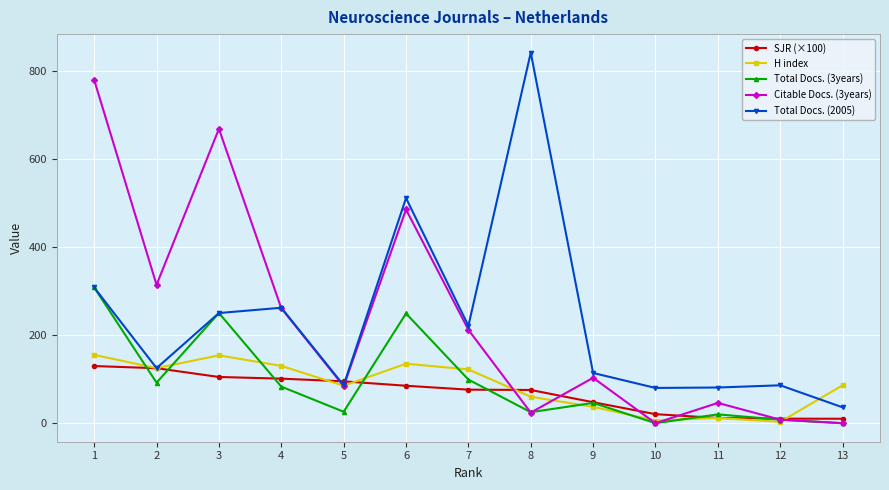

Is the value of Total Docs. (3years) at 8 greater than the value of Citable Docs. (3years) at 3?

No